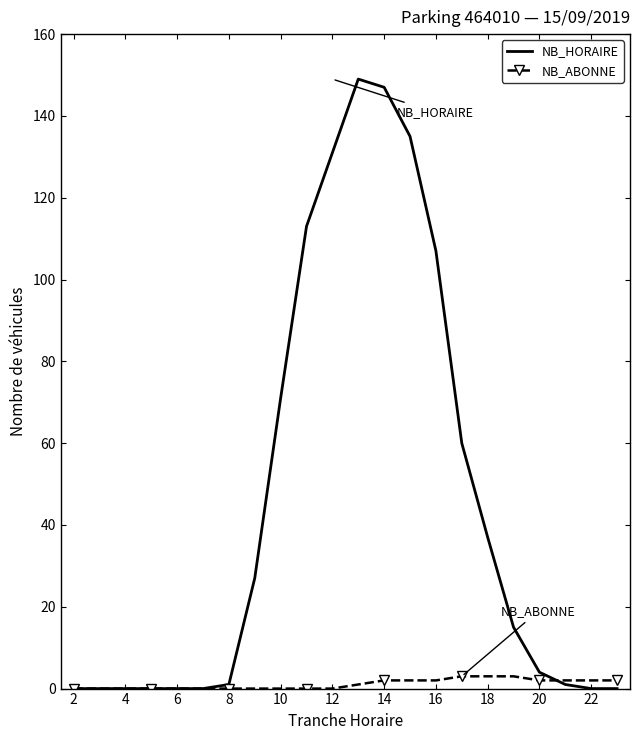

What is the maximum value shown in the chart?

149